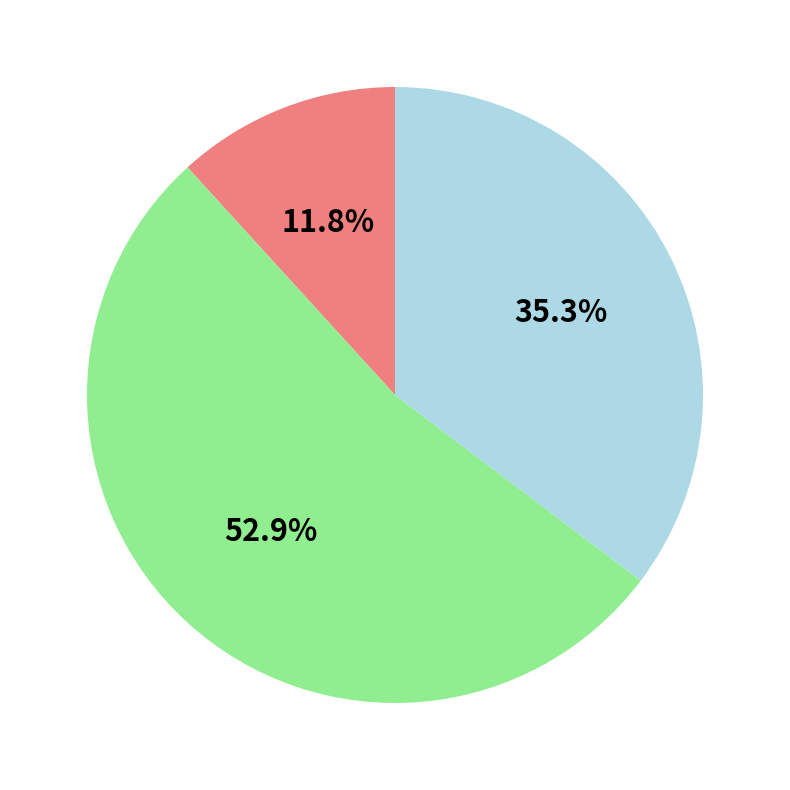

Does any single category account for the majority?

Yes